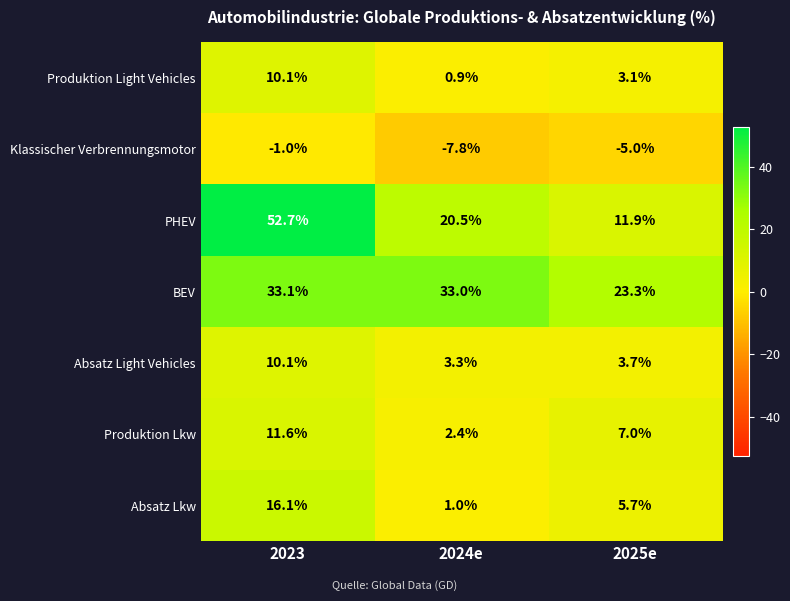

Read the Klassischer Verbrennungsmotor value at 2025e.

-5.0